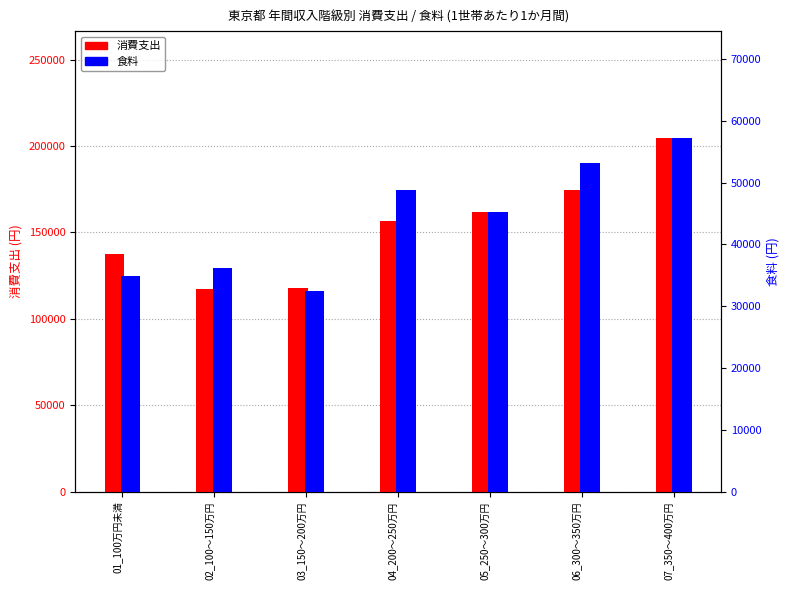

Reading left to right, transcribe all the data shown in this chart.

消費支出: 01_100万円未満=137697	02_100～150万円=117460	03_150～200万円=118077	04_200～250万円=156541	05_250～300万円=161692	06_300～350万円=174738	07_350～400万円=204862
食料: 01_100万円未満=34955	02_100～150万円=36140	03_150～200万円=32506	04_200～250万円=48812	05_250～300万円=45228	06_300～350万円=53246	07_350～400万円=57282